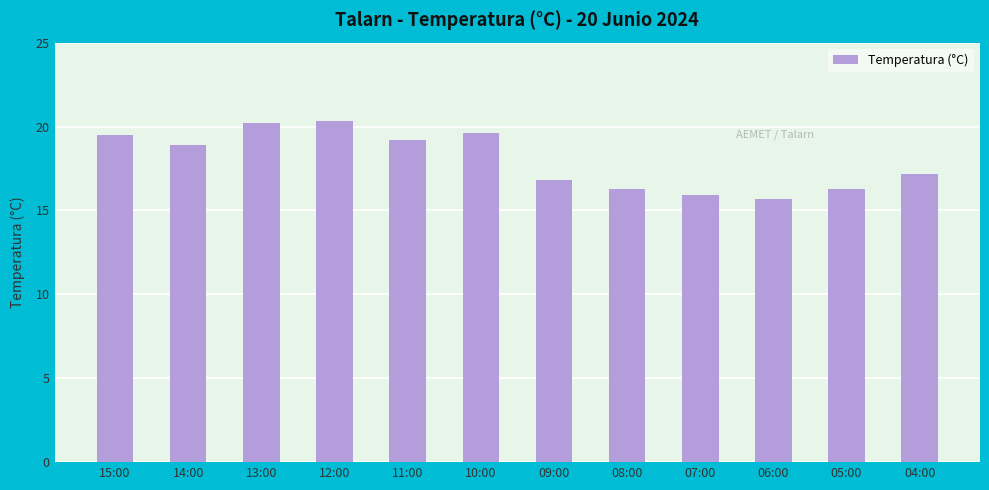

What position from the left is 15:00?

1